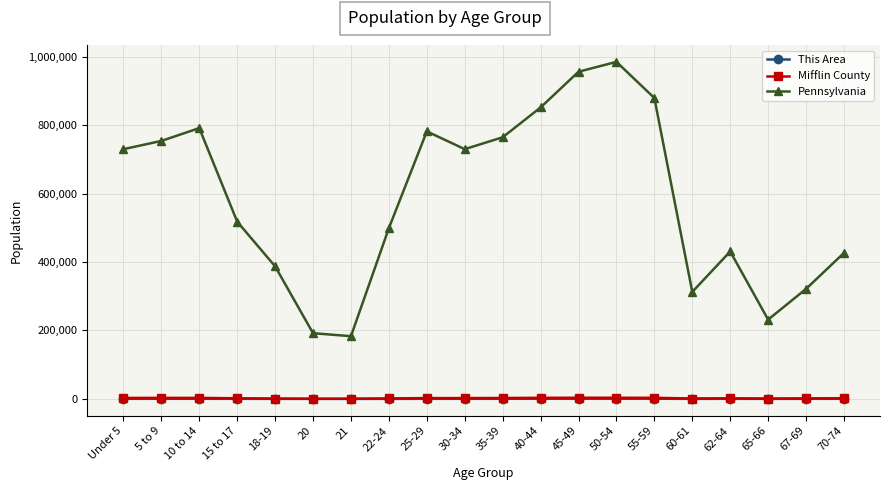

Which series has the largest total across all categories?

Pennsylvania